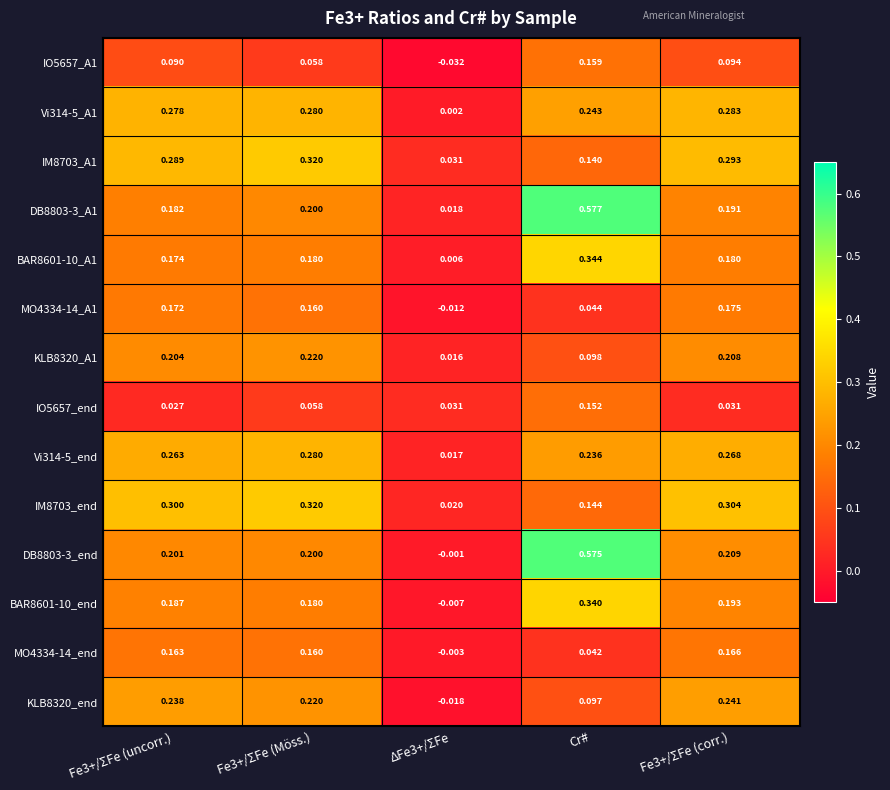

Which series has the largest range (max minus min)?

DB8803-3_end